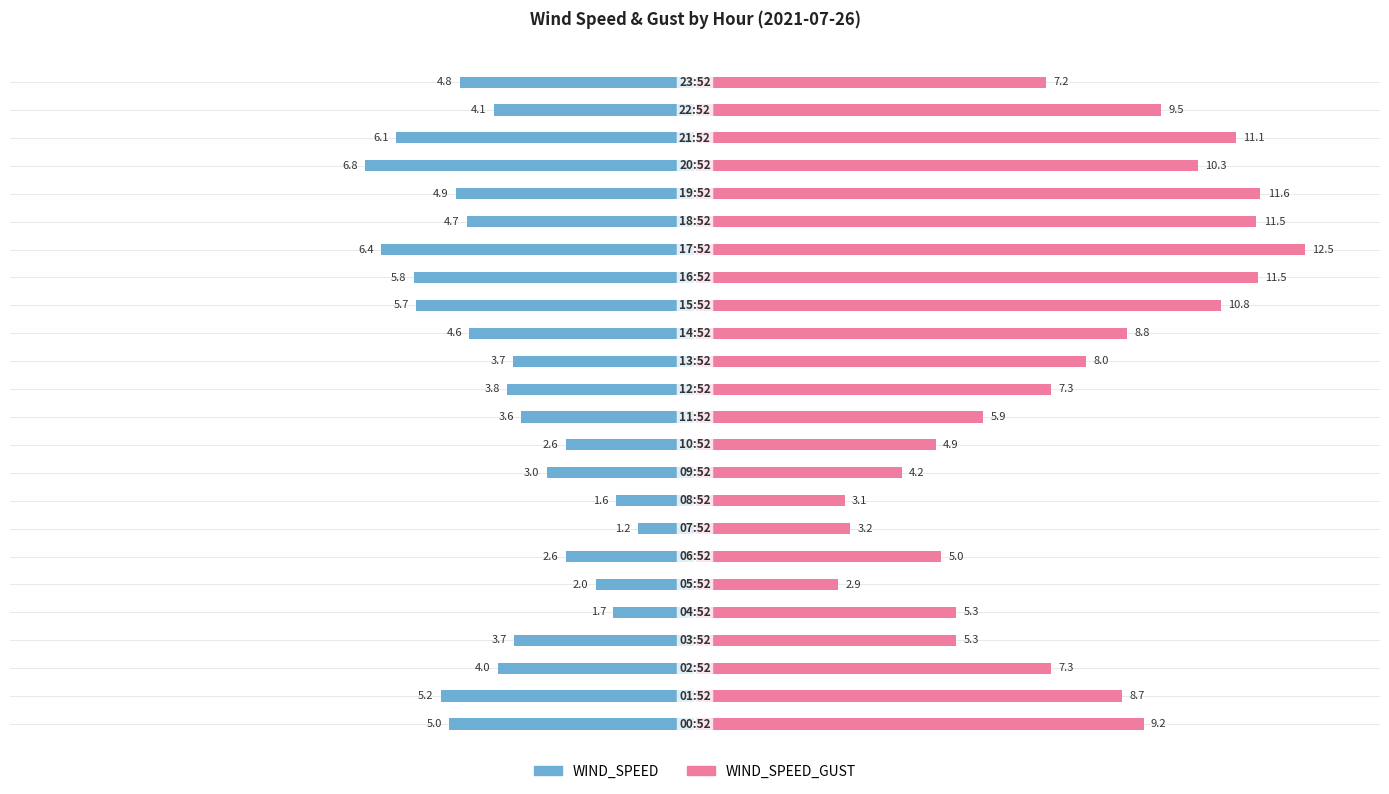

What is the difference between the WIND_SPEED_GUST values at 1 and 20?

1.6